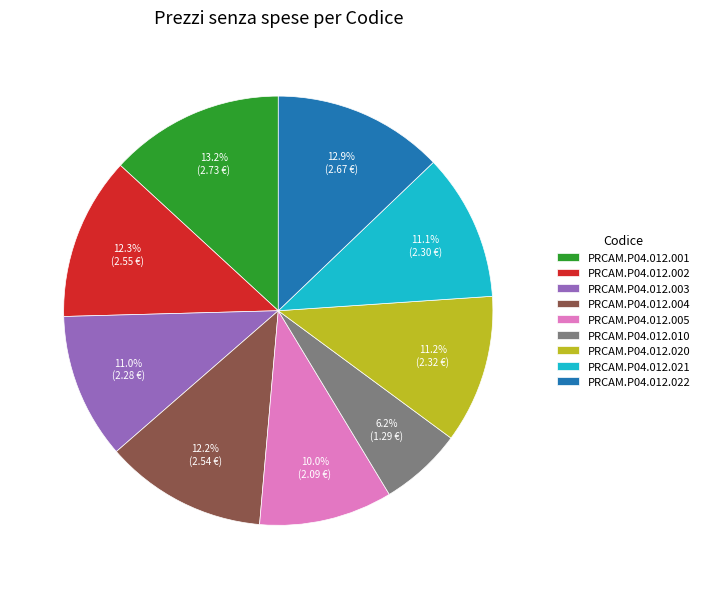

Is there a majority slice in this chart?

No